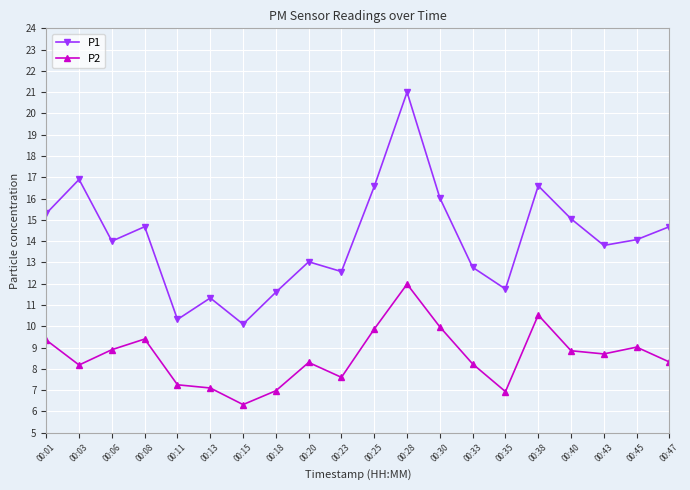

In P2, how many points are higher than both neighbors (excluding endpoints)?

5